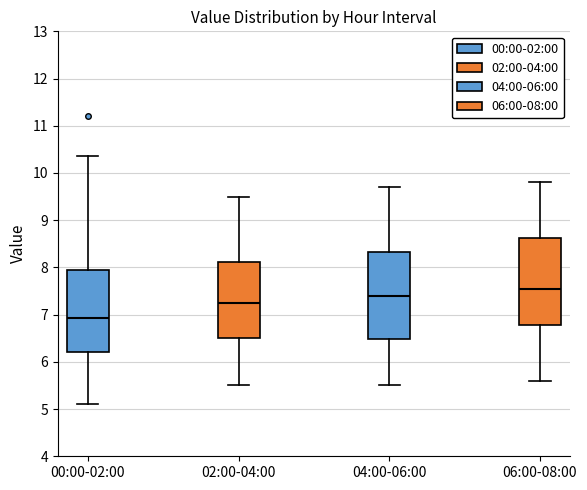

Reading left to right, read every box against the y-axis: the position of its median line, the range the box covers, and the ends of its whiskers. The values are not printed on the chart, so give them approximately, as read against the axis.

00:00-02:00: median 6.9, box 6.2 to 8.0, whiskers 5.1 to 10.4
02:00-04:00: median 7.3, box 6.5 to 8.1, whiskers 5.5 to 9.5
04:00-06:00: median 7.4, box 6.5 to 8.3, whiskers 5.5 to 9.7
06:00-08:00: median 7.6, box 6.8 to 8.6, whiskers 5.6 to 9.8